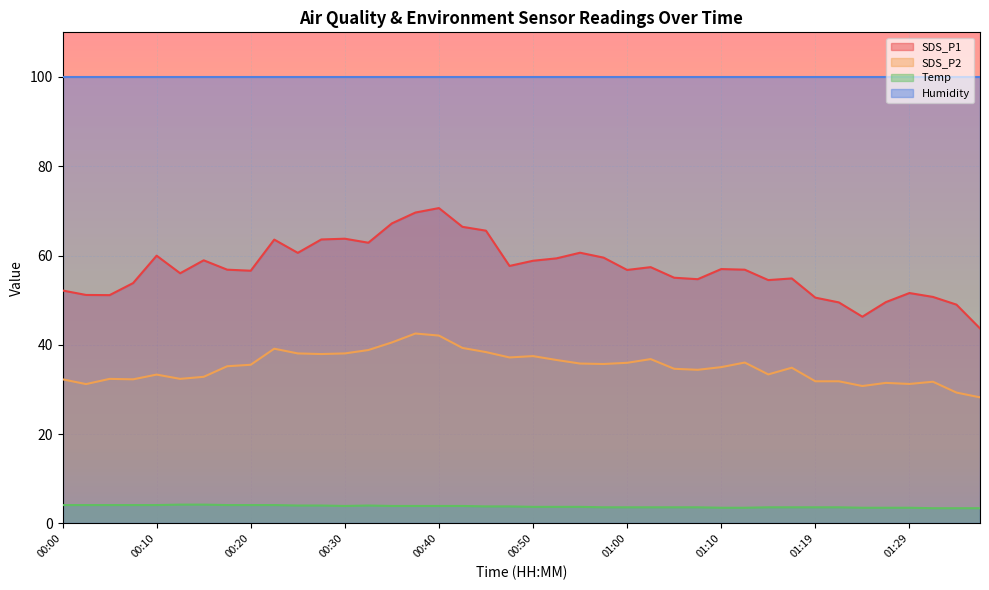

What is the sum of all Temp values?

151.5